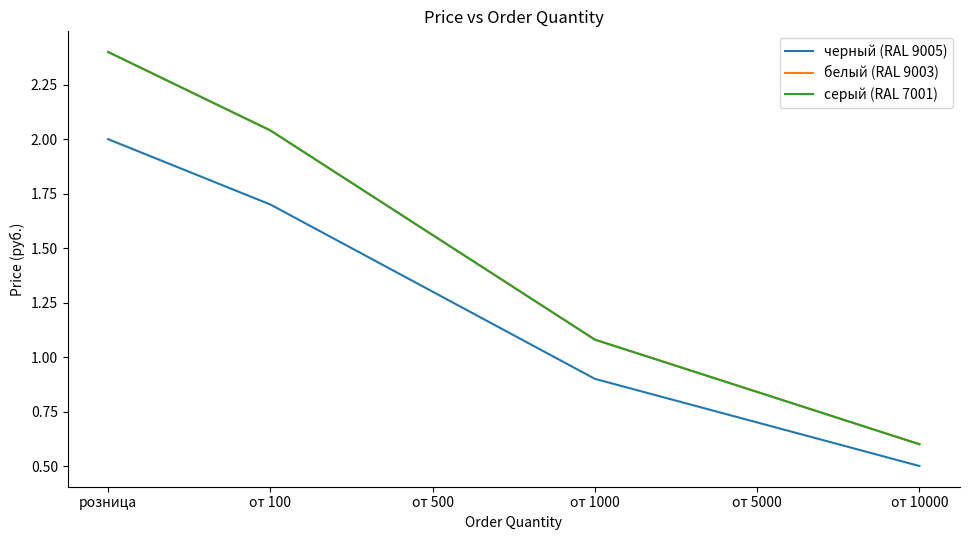

Does the chart display data point markers on the line(s)?

No